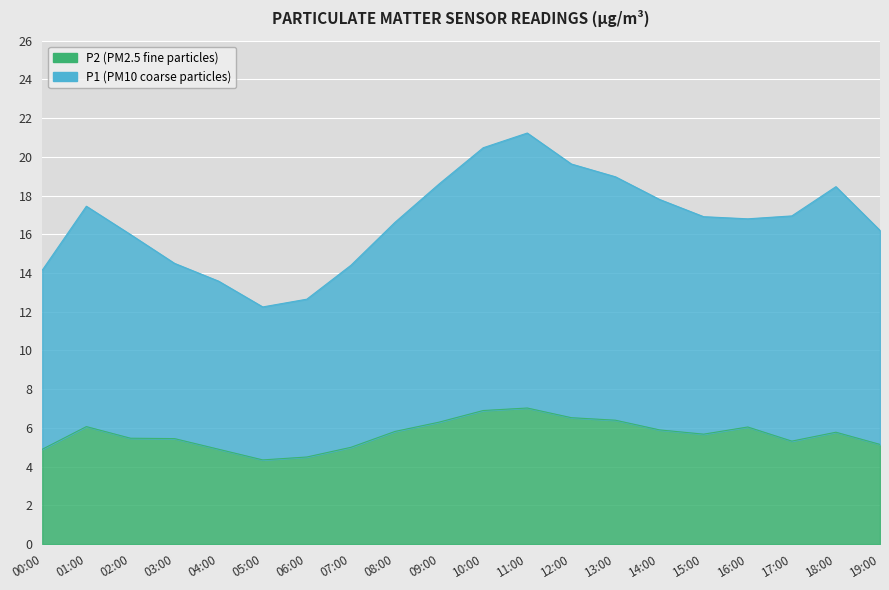

Which series has the largest range (max minus min)?

P1